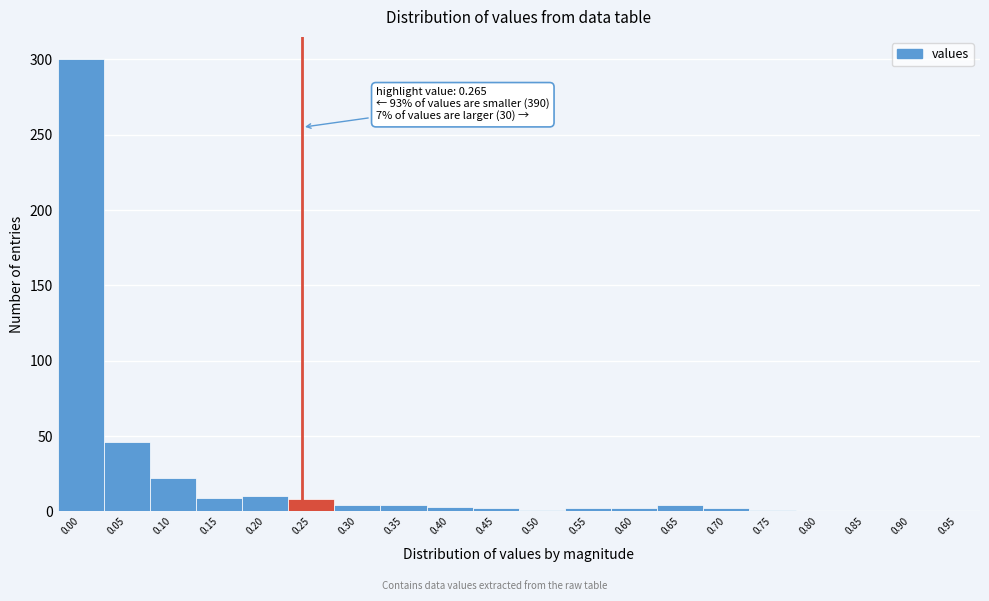

What is the sum of all values?

420